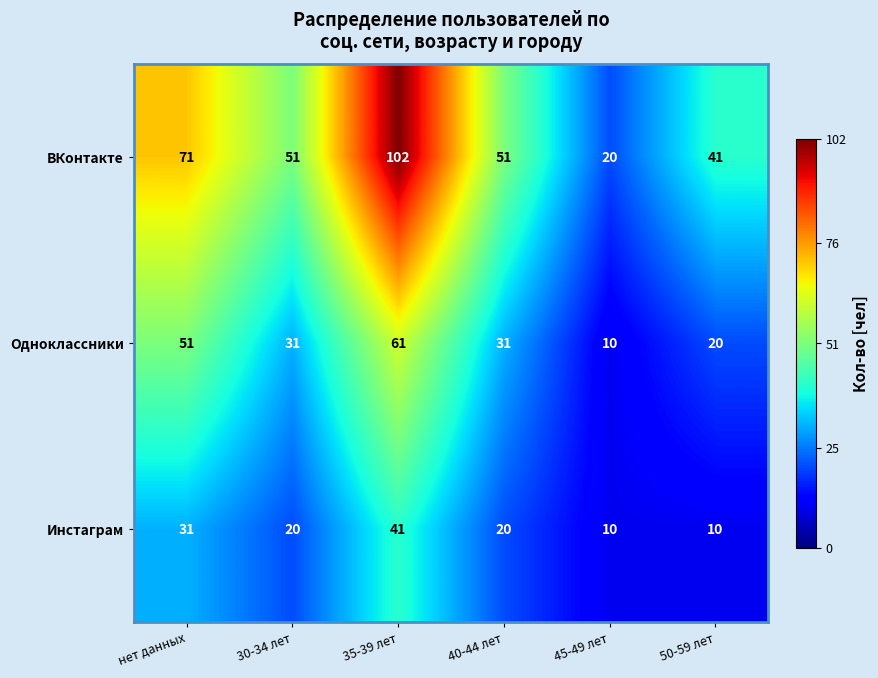

What is the sum of all Одноклассники values?

204